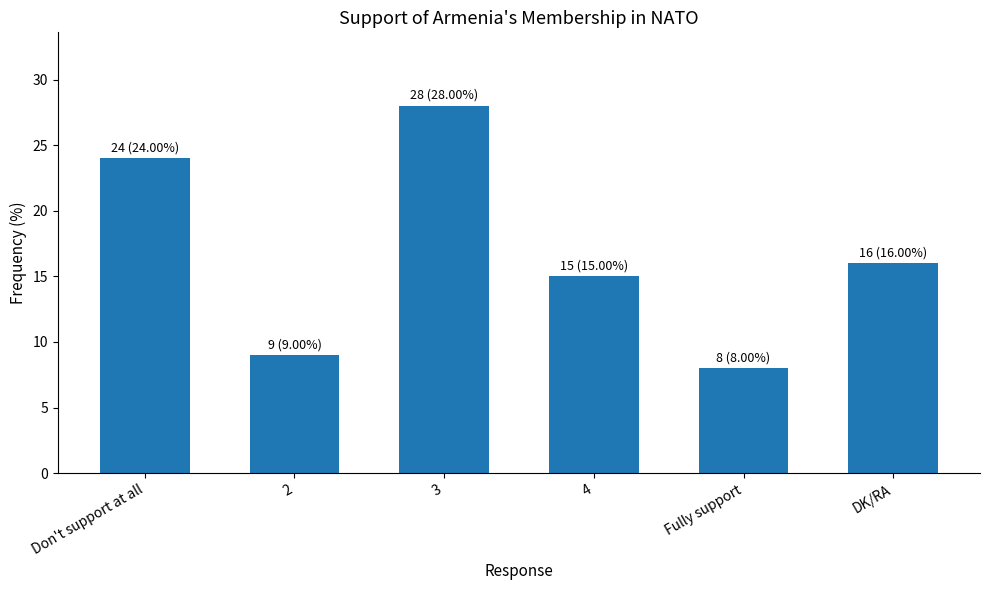

Reading left to right, what are all the values shown in this chart?

24	9	28	15	8	16